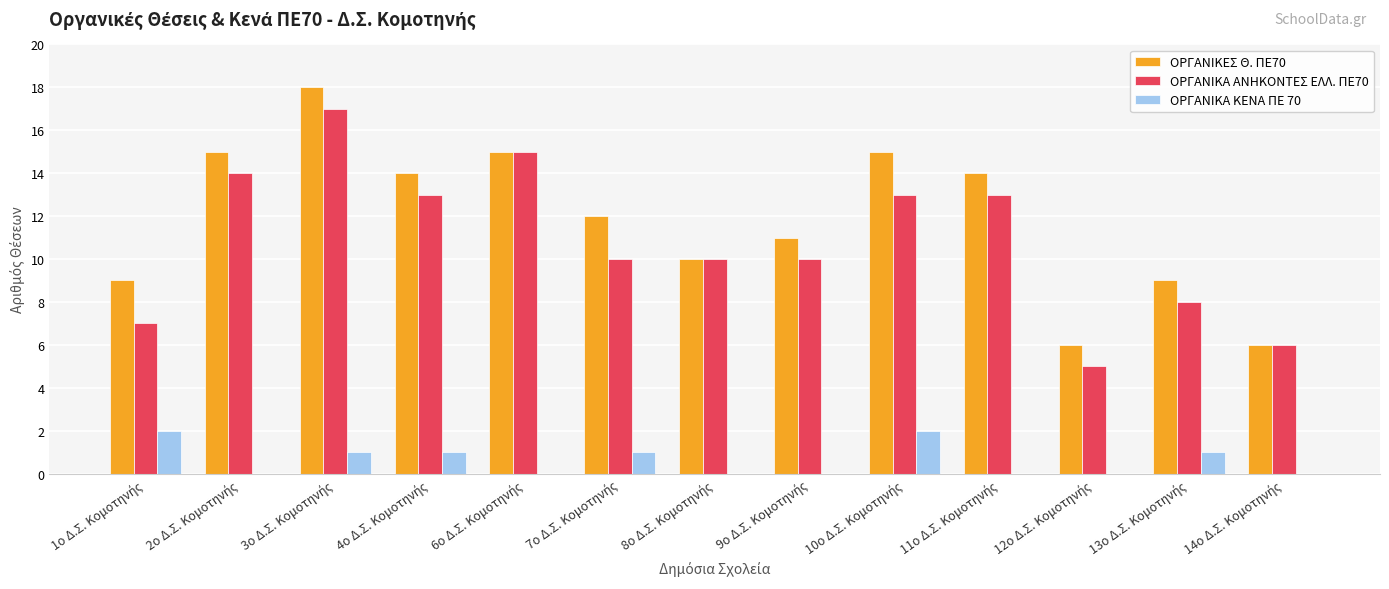

Reading right to left, extract all data points from this chart.

ΟΡΓΑΝΙΚΕΣ Θ. ΠΕ70: 6	9	6	14	15	11	10	12	15	14	18	15	9
ΟΡΓΑΝΙΚΑ ΑΝΗΚΟΝΤΕΣ ΕΛΛ. ΠΕ70: 6	8	5	13	13	10	10	10	15	13	17	14	7
ΟΡΓΑΝΙΚΑ ΚΕΝΑ ΠΕ 70: 0	1	0	0	2	0	0	1	0	1	1	0	2